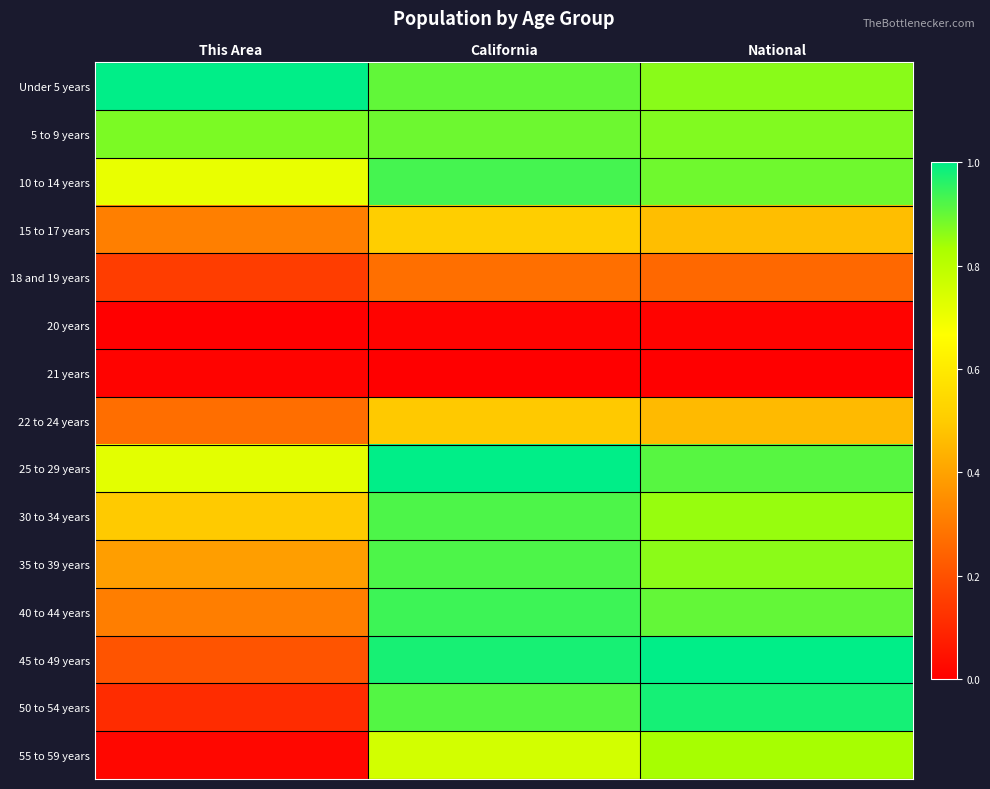

Which series has the largest total across all categories?

Under 5 years